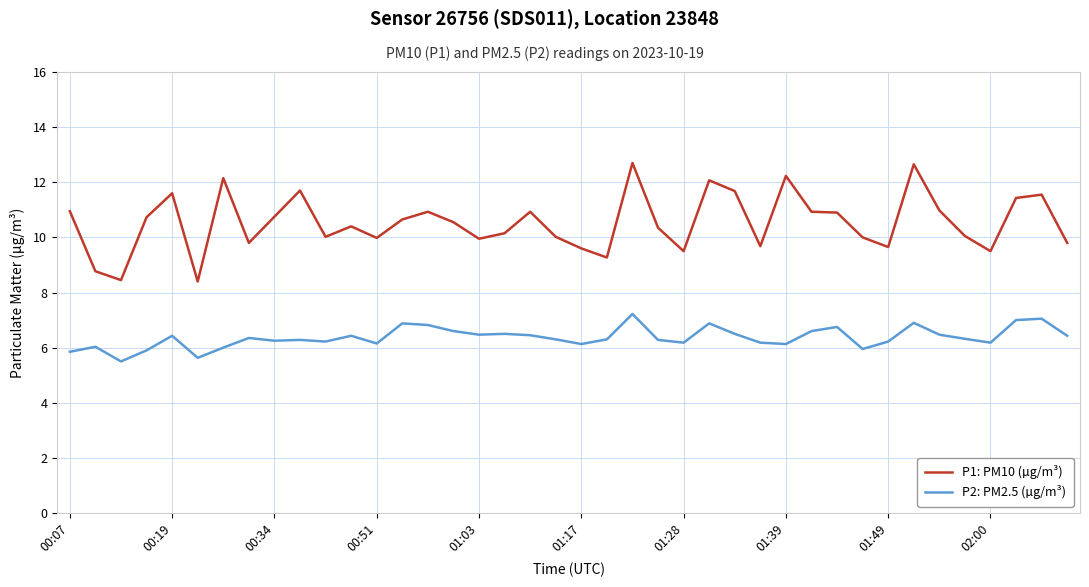

What is the greatest value displayed?

12.7